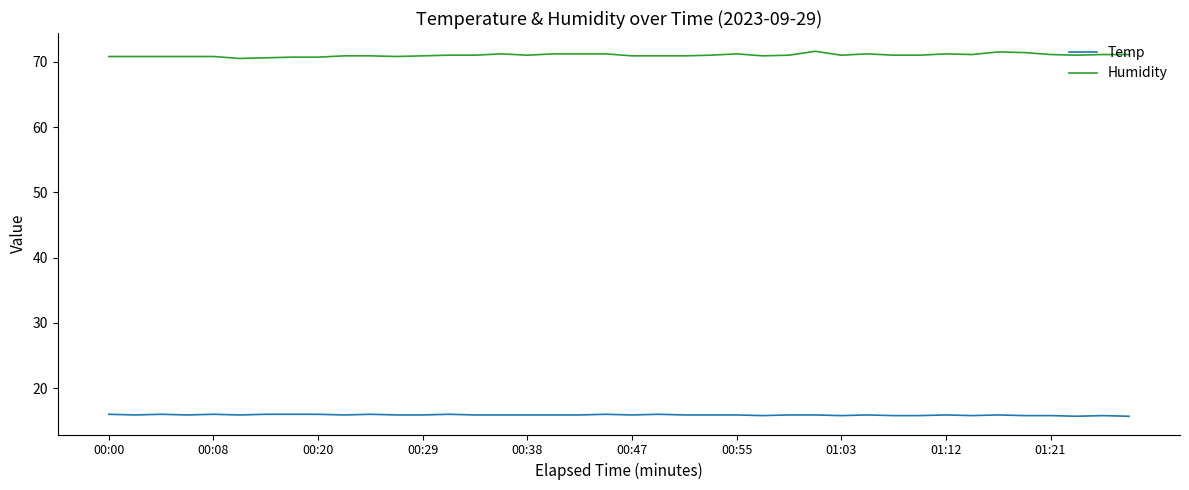

Which series has the widest spread of values?

Humidity